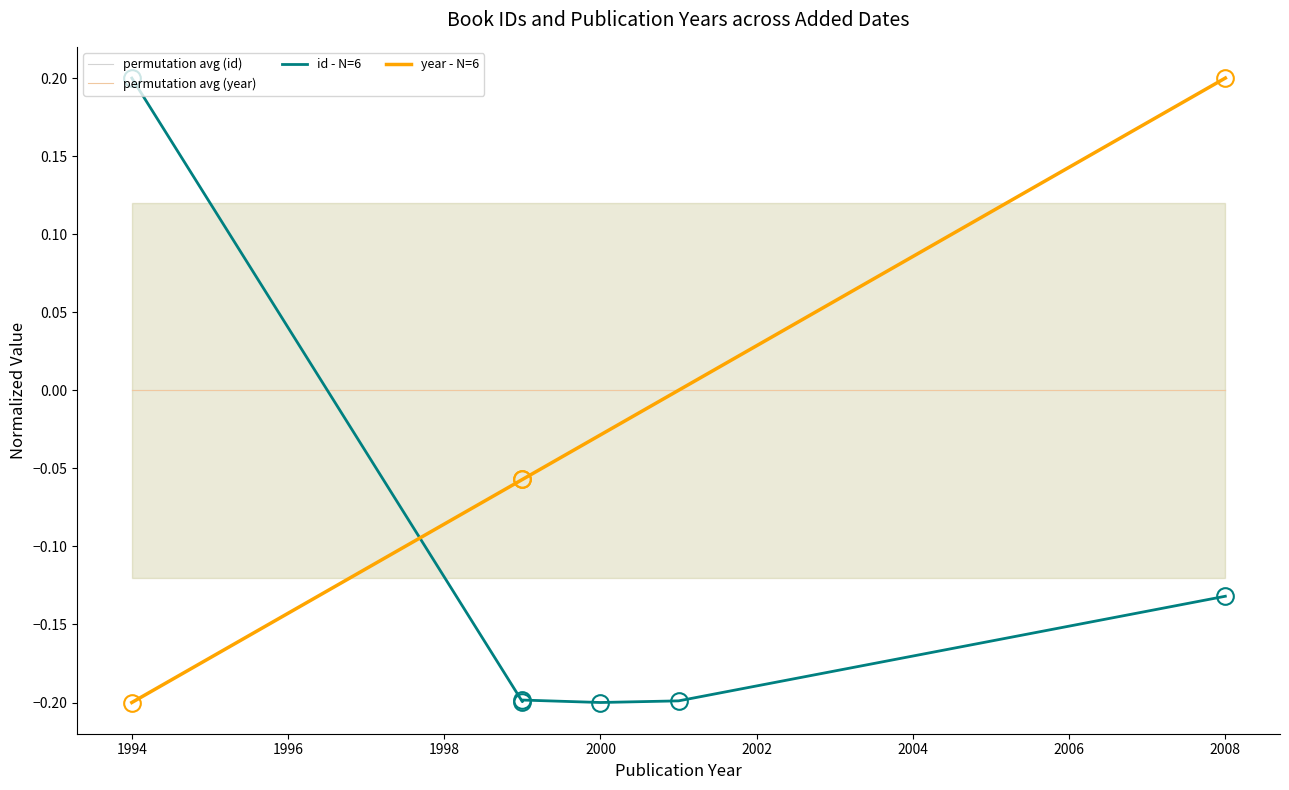

True or false: permutation avg (year) and permutation avg (id) cross at least once.

False